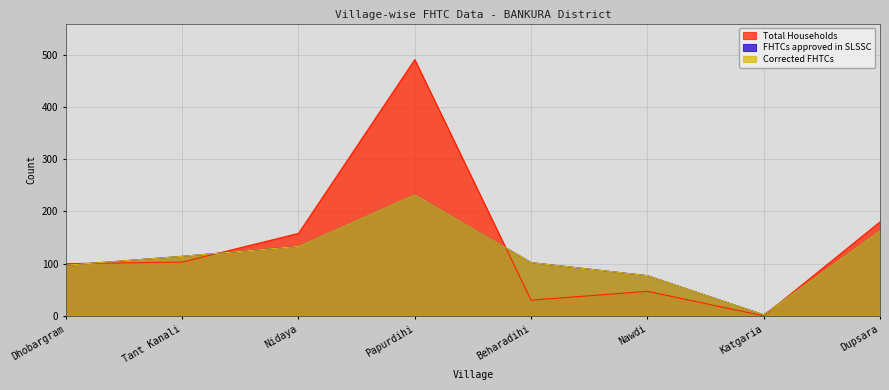

Between which two adjacent categories do Corrected FHTCs and Total Households first intersect?

Dhobargram and Tant Kanali